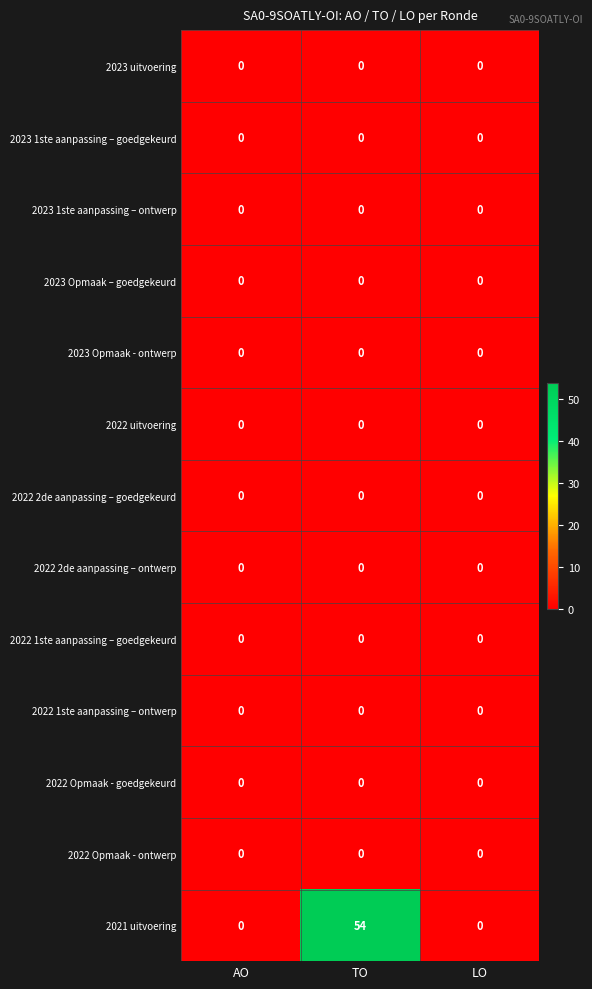

The 2022 uitvoering series shows 0 at TO. True or false?

True